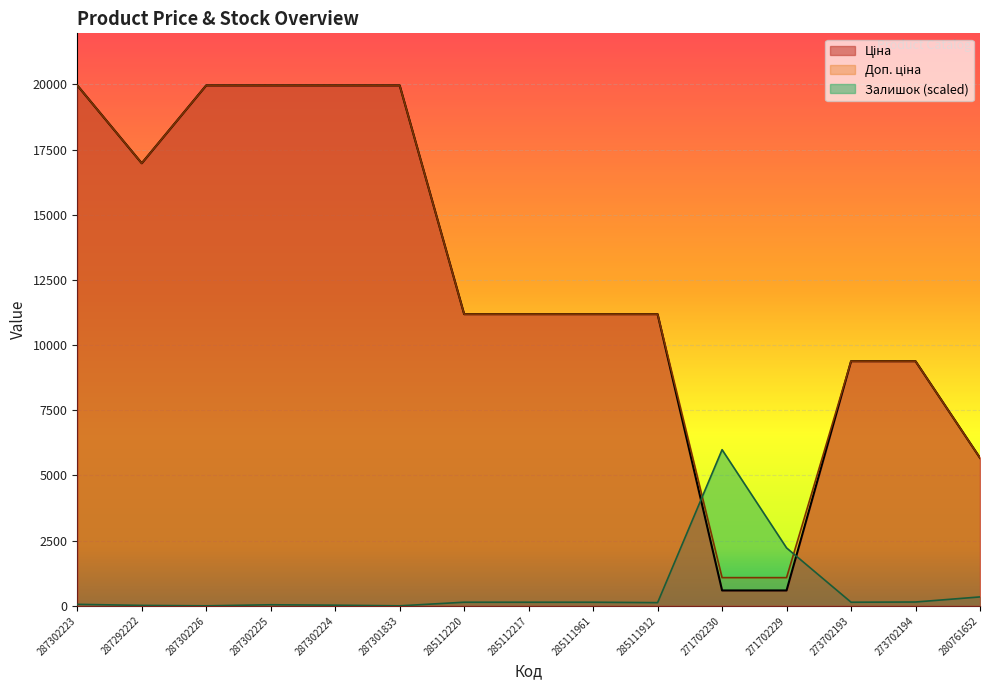

Reading left to right, transcribe all the data shown in this chart.

Ціна: 287302223=19964.2	287292222=16976.3	287302226=19964.2	287302225=19964.2	287302224=19964.2	287301833=19964.2	285112220=11188.2	285112217=11188.2	285111961=11188.2	285111912=11188.2	271702230=589.9	271702229=589.9	273702193=9384.0	273702194=9384.0	280761652=5673.8
Доп. ціна: 287302223=19964.2	287292222=16976.3	287302226=19964.2	287302225=19964.2	287302224=19964.2	287301833=19964.2	285112220=11188.2	285112217=11188.2	285111961=11188.2	285111912=11188.2	271702230=1081.7	271702229=1081.7	273702193=9384.0	273702194=9384.0	280761652=5673.8
Залишок: 287302223=57.0	287292222=16.3	287302226=0.0	287302225=40.7	287302224=24.4	287301833=0.0	285112220=138.3	285112217=138.3	285111961=138.3	285111912=122.1	271702230=5989.3	271702229=2221.6	273702193=138.3	273702194=146.5	280761652=341.8